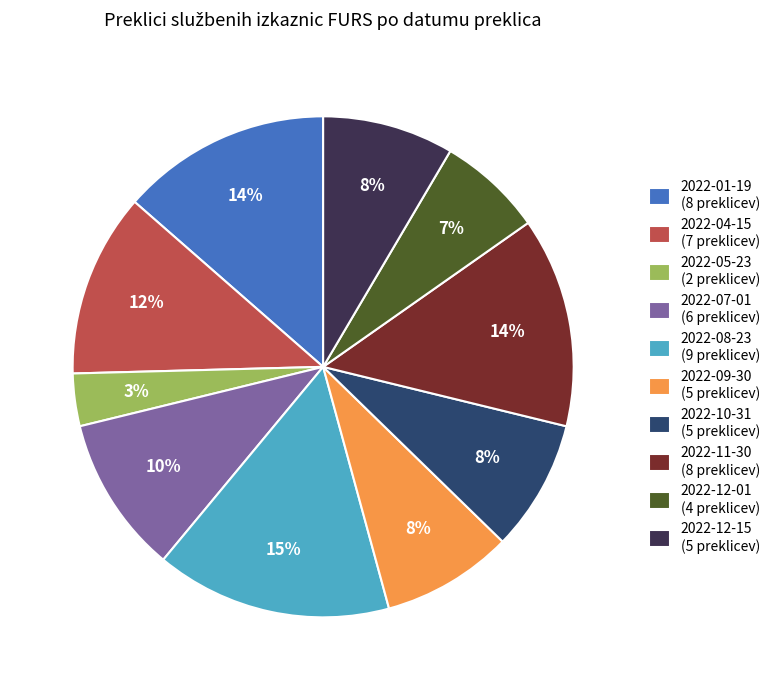

Between 2022-12-15 (5 preklicev) and 2022-05-23 (2 preklicev), which is larger?

2022-12-15 (5 preklicev)